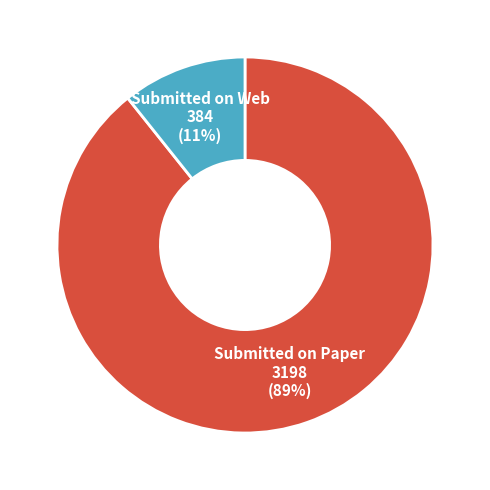

To the nearest percent, what is the average slice percentage?

50%